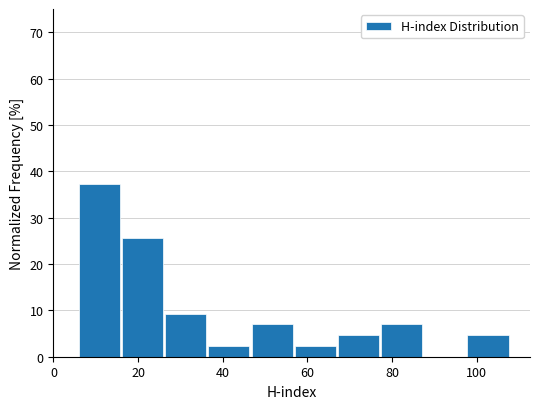

Reading left to right, transcribe this chart: for each bar, give the range it covers on the x-axis and its height. Neither the bar edges nor the heights are printed on the chart, so give them approximately, as read against the axes.

6.0 to 16.2: 37
16.2 to 26.4: 26
26.4 to 36.6: 9
36.6 to 46.8: 2
46.8 to 57.0: 7
57.0 to 67.2: 2
67.2 to 77.4: 5
77.4 to 87.6: 7
87.6 to 97.8: 0
97.8 to 108.0: 5